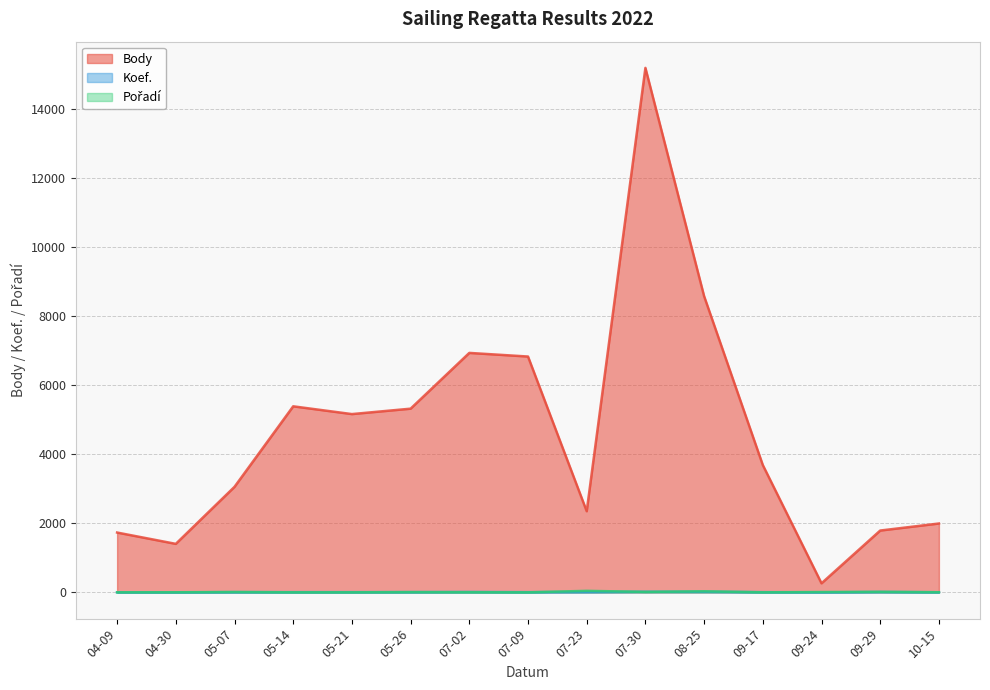

True or false: Body and Koef. intersect in this chart.

False